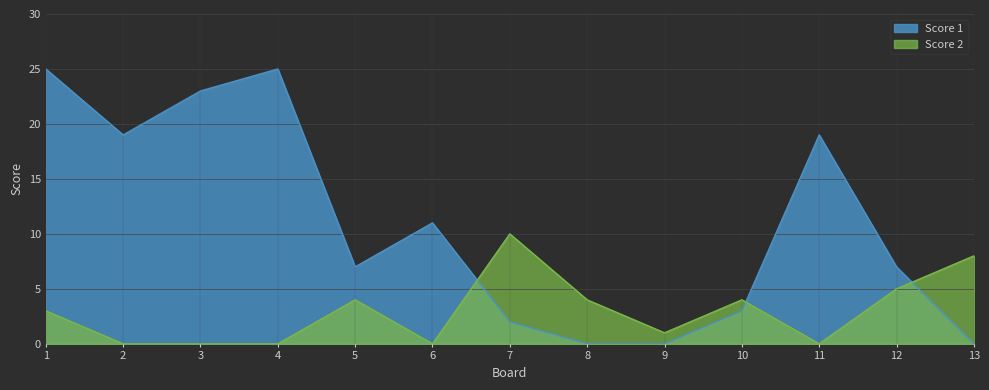

At which category is the sum across all series the highest?

1